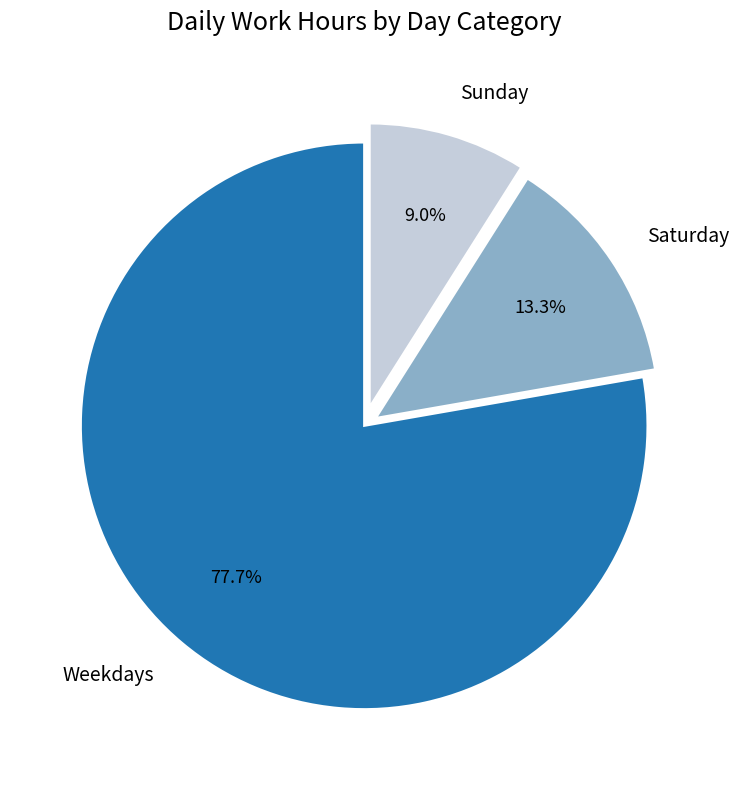

What is the smallest slice in the pie chart?

Sunday